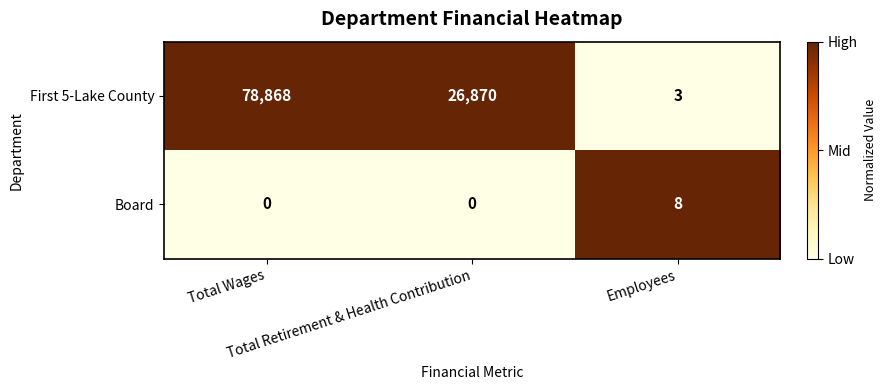

What is the total value across all series at Total Wages?

78868